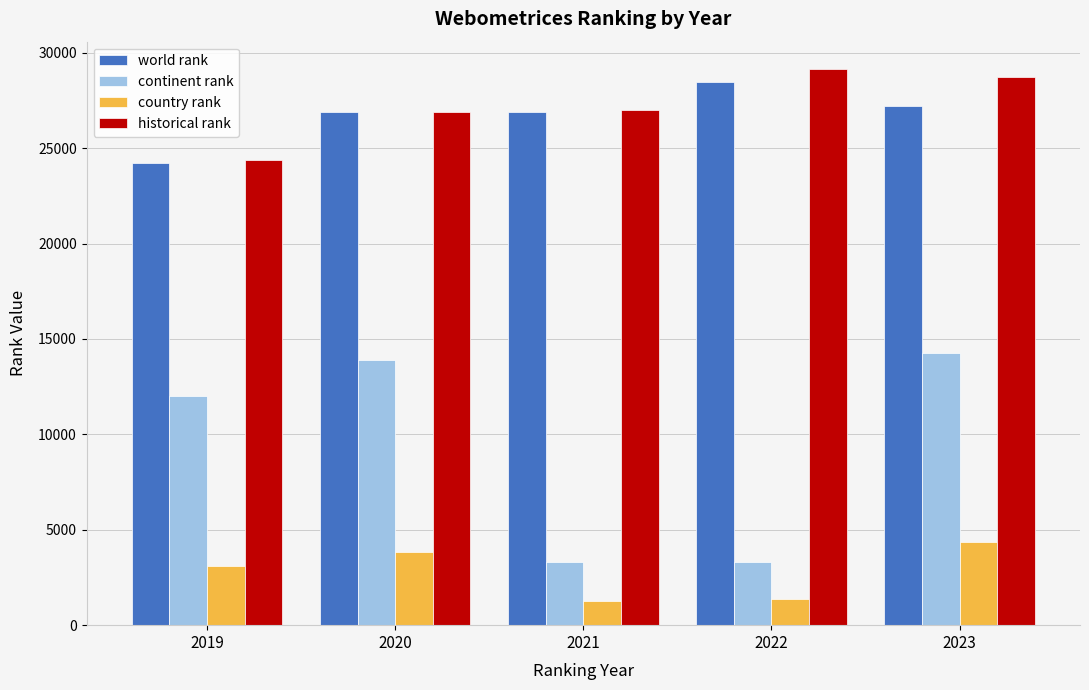

How many data points does each series have?

5